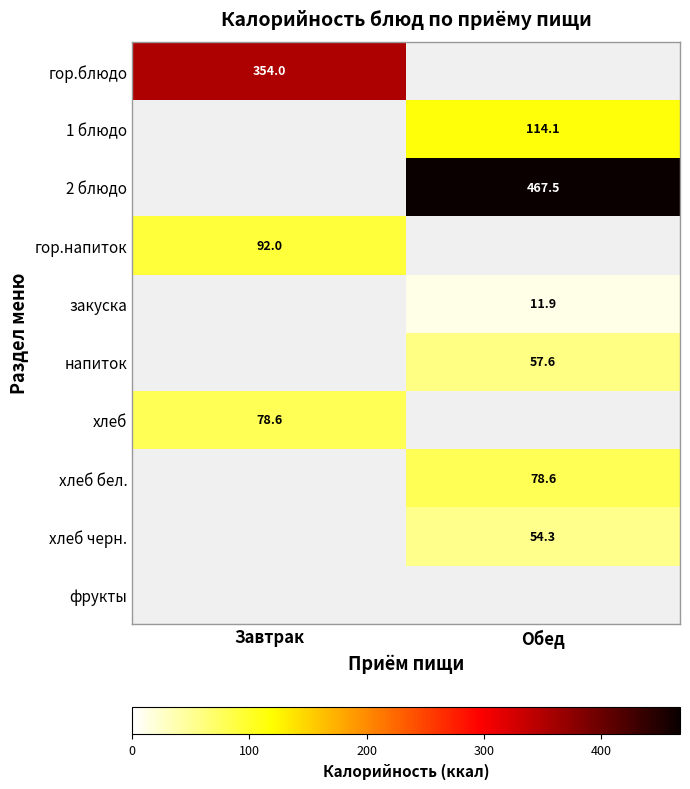

At how many categories does at least one series exceed 246?

2